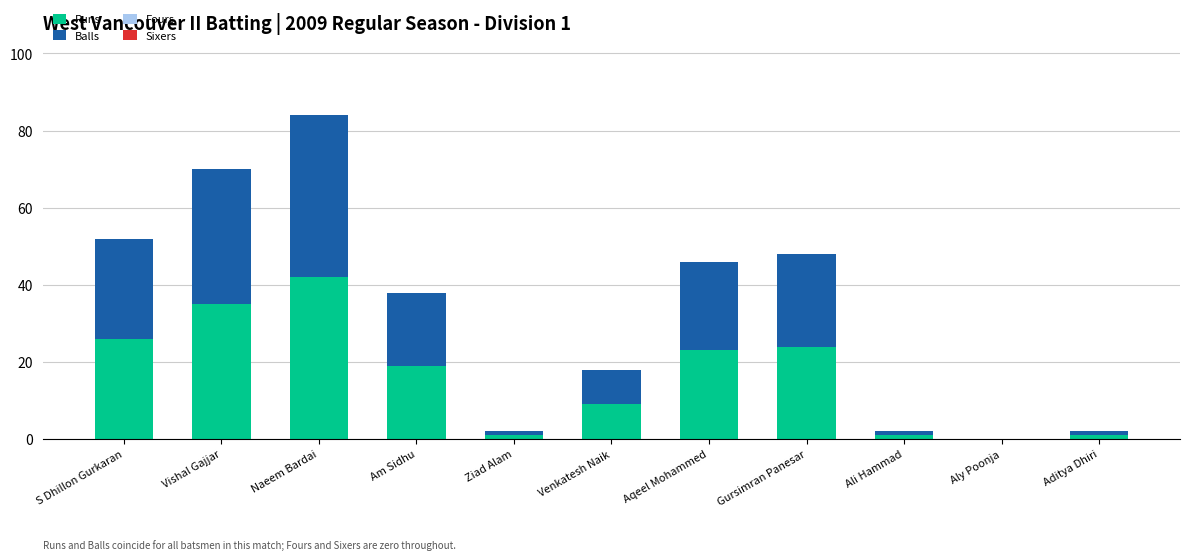

The value of Runs at Aly Poonja is 0. True or false?

True